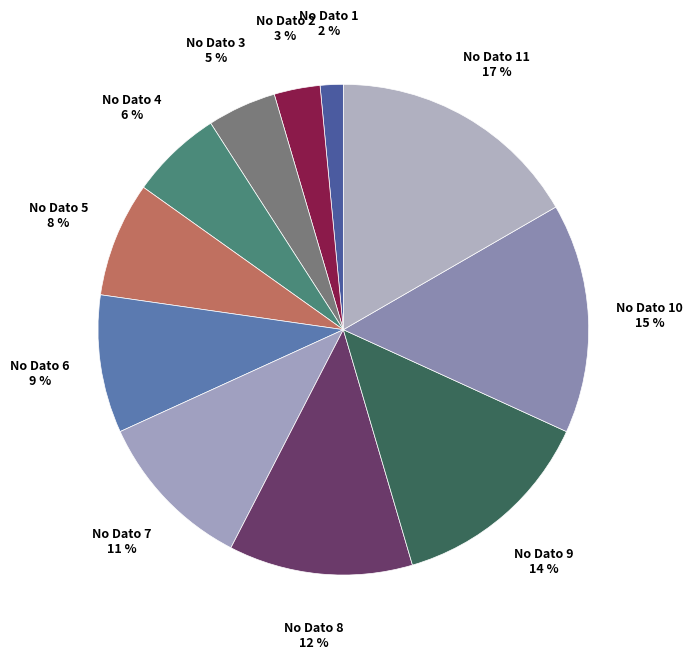

What is the largest slice in the pie chart?

No Dato 11